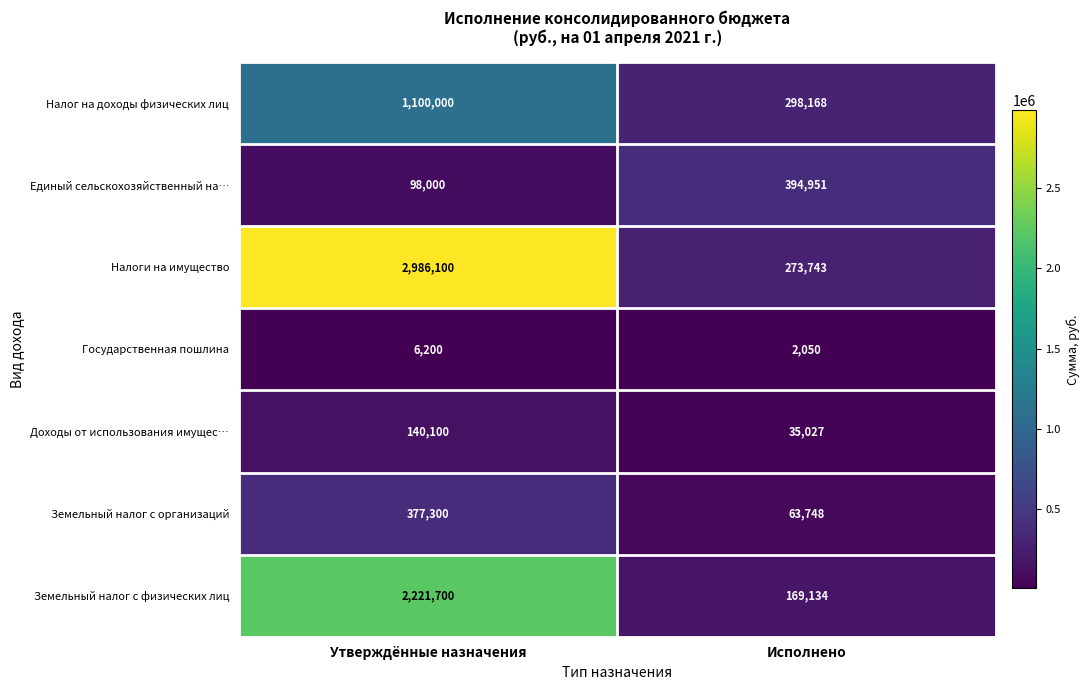

What is the spread (max minus min) of values at Утверждённые назначения?

2979900